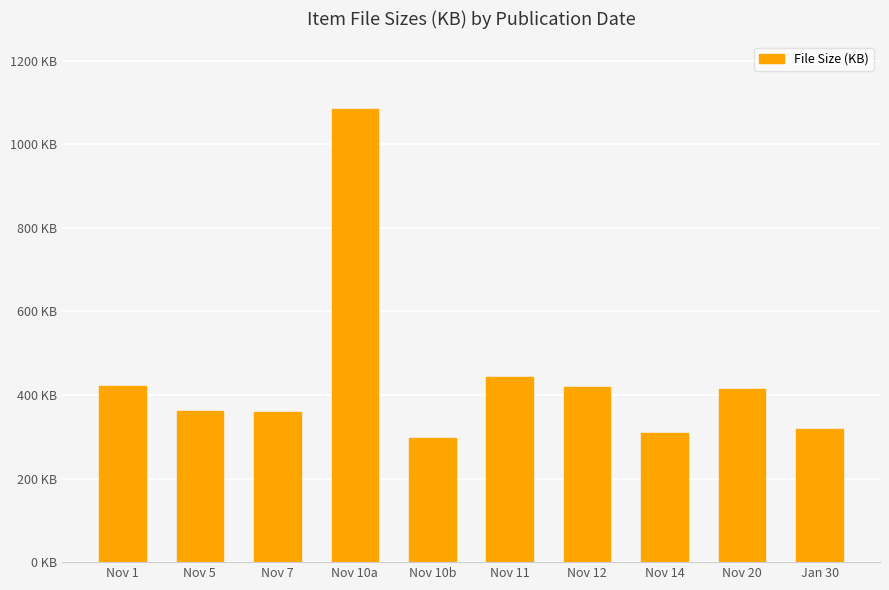

List the labels in order of value, smallest first.

Nov 10b, Nov 14, Jan 30, Nov 7, Nov 5, Nov 20, Nov 12, Nov 1, Nov 11, Nov 10a